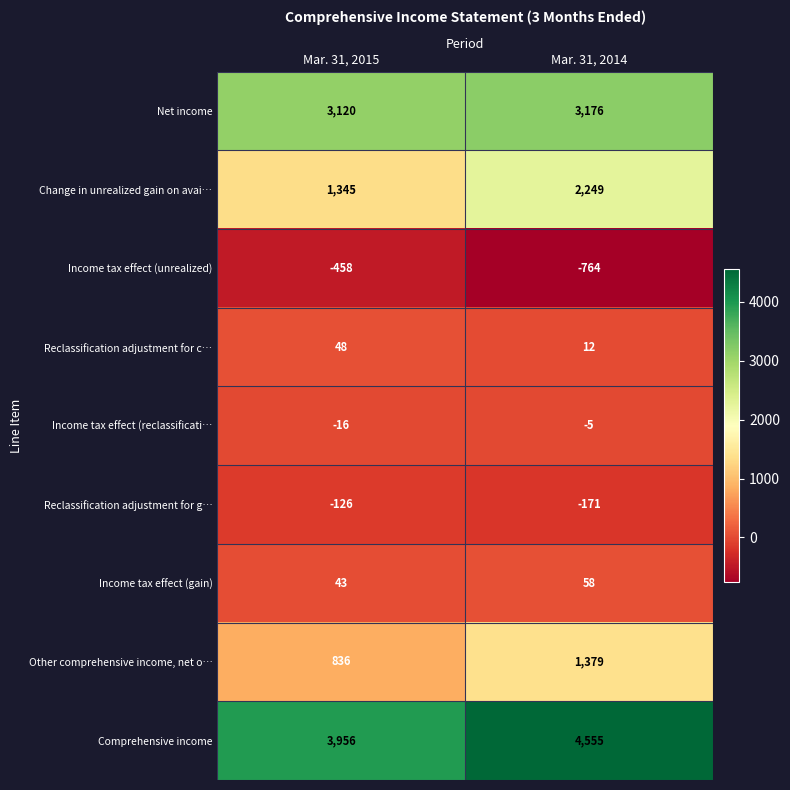

What is the difference between the Other comprehensive income, net o… values at Mar. 31, 2014 and Mar. 31, 2015?

543